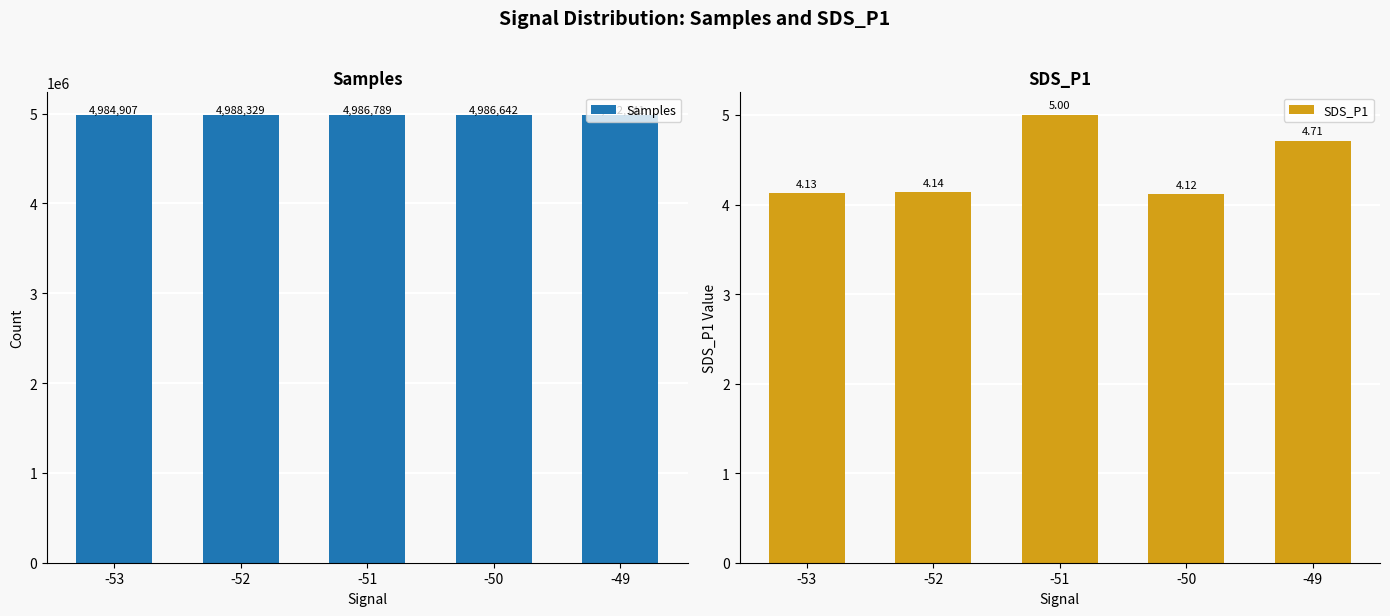

Reading left to right, extract all data points from this chart.

Samples: -53=4984907.0	-52=4988329.0	-51=4986789.0	-50=4986642.0	-49=4982141.0
SDS_P1: -53=4.1	-52=4.1	-51=5.0	-50=4.1	-49=4.7